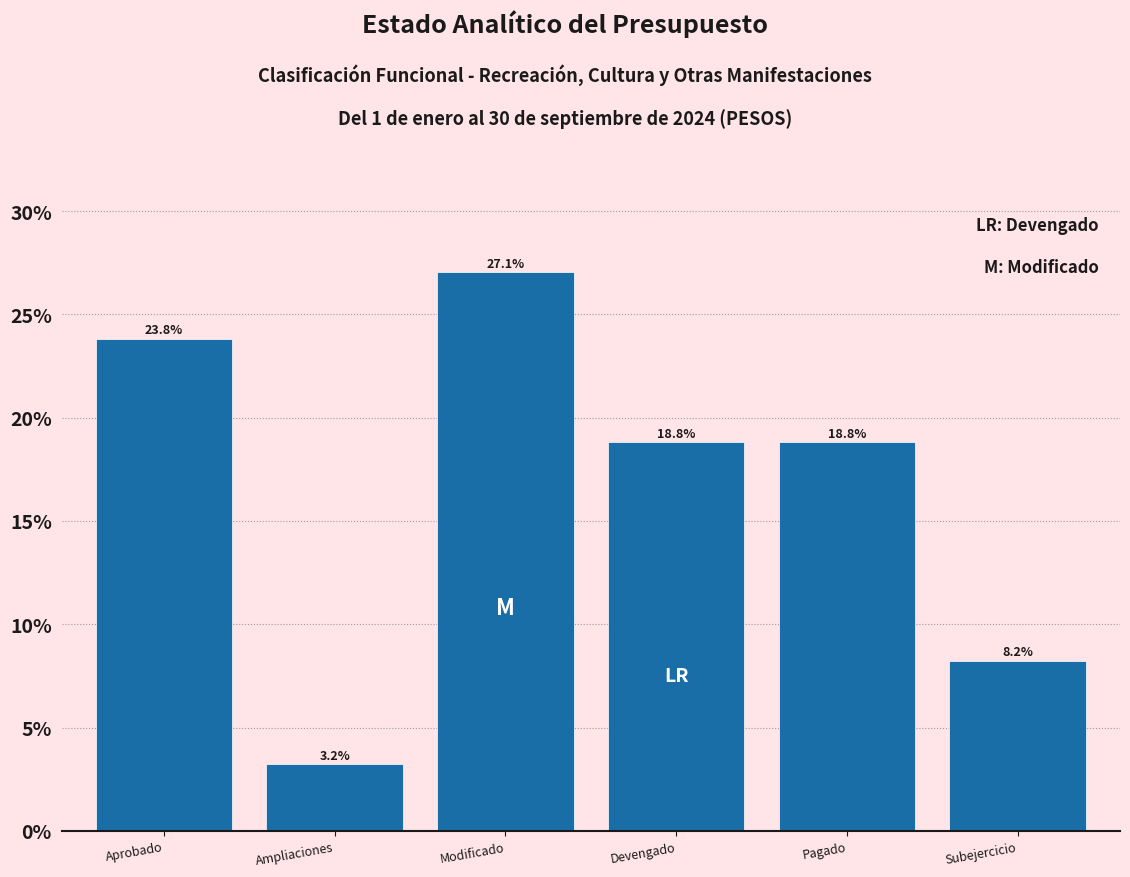

Reading left to right, transcribe all the data shown in this chart.

Aprobado=23.8	Ampliaciones=3.2	Modificado=27.1	Devengado=18.8	Pagado=18.8	Subejercicio=8.2